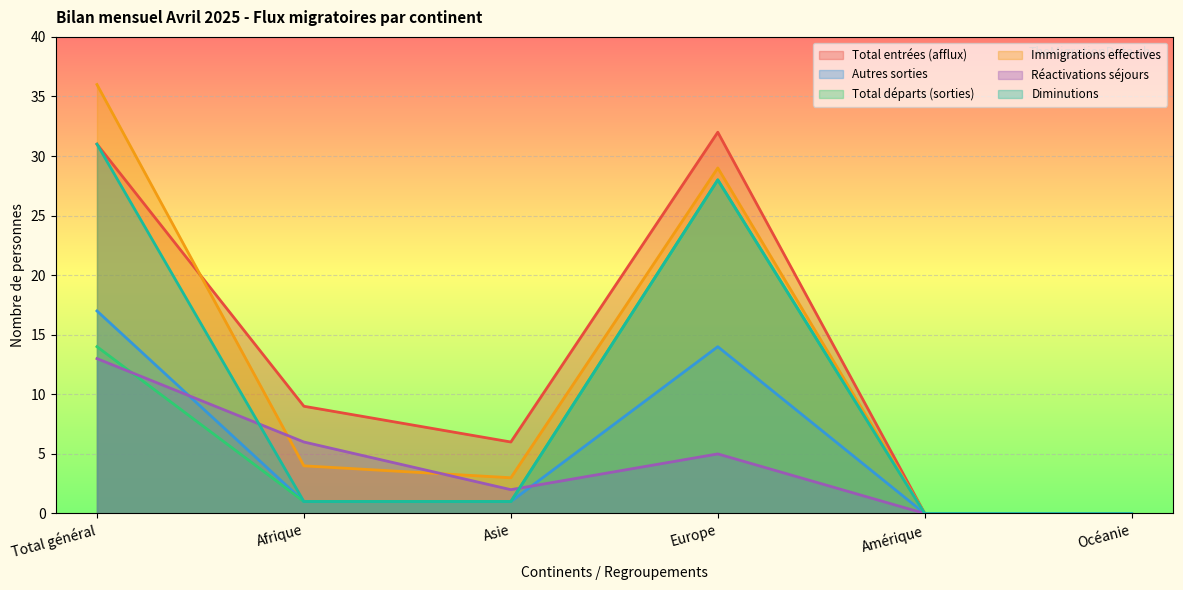

True or false: Diminutions has a value of 2 at Afrique.

False